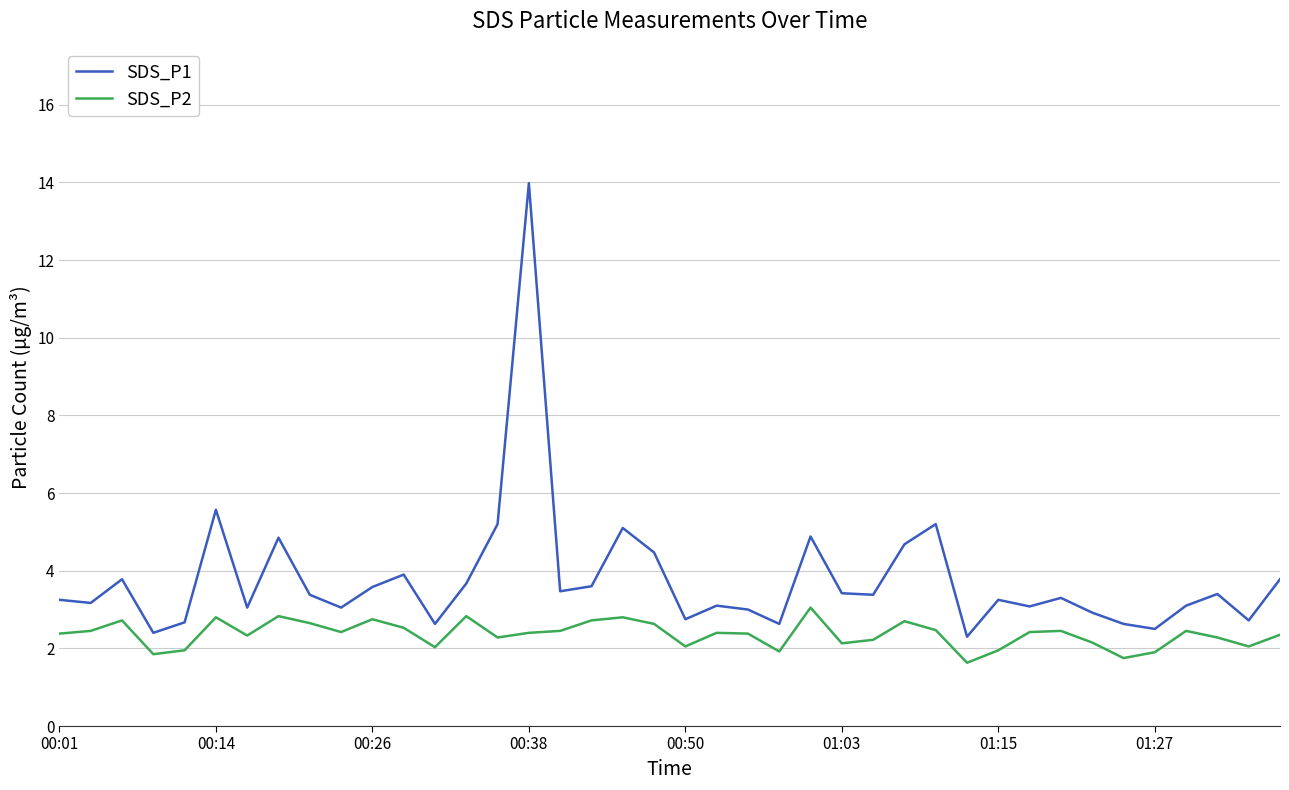

True or false: SDS_P2 and SDS_P1 intersect in this chart.

False